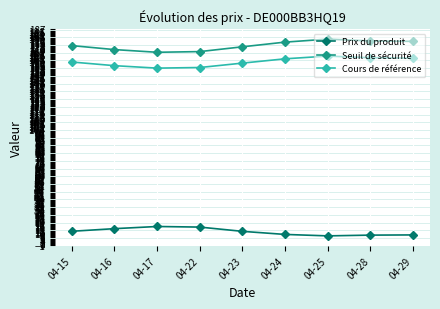

What is the sum of all Prix du produit values?

98.8